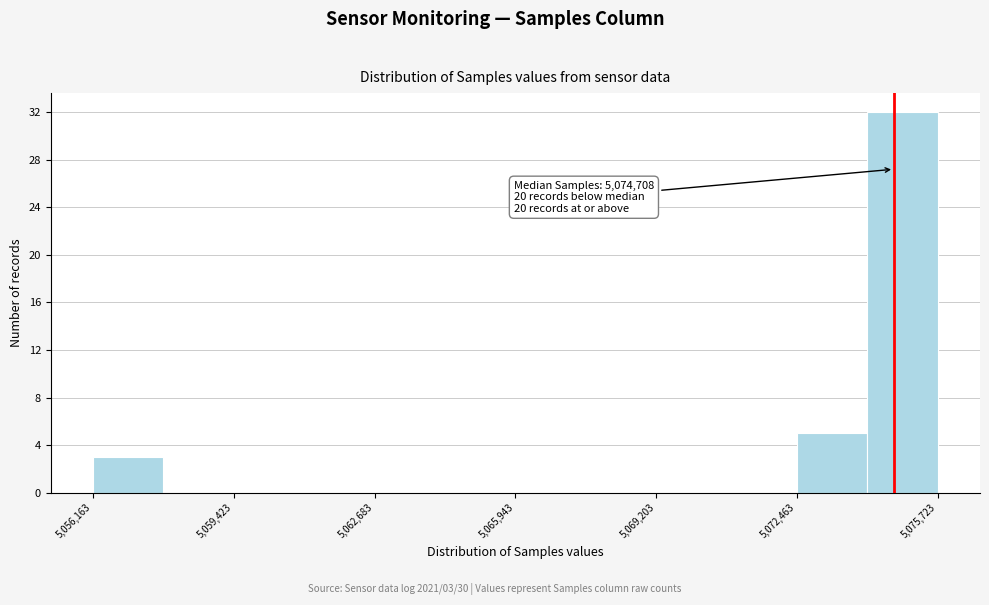

Read against the x-axis, roughly where is the centre of the tallest bar?

5075000